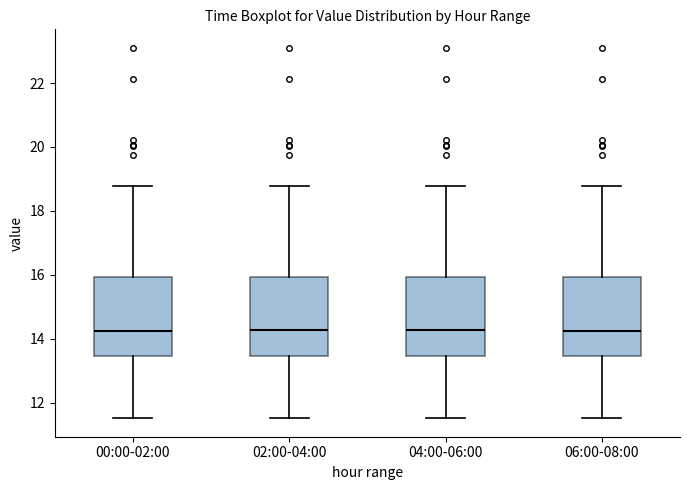

Reading left to right, read every box against the y-axis: the position of its median line, the range the box covers, and the ends of its whiskers. The values are not printed on the chart, so give them approximately, as read against the axis.

00:00-02:00: median 14.2, box 13.4 to 16.0, whiskers 11.6 to 18.8
02:00-04:00: median 14.2, box 13.4 to 16.0, whiskers 11.6 to 18.8
04:00-06:00: median 14.2, box 13.4 to 16.0, whiskers 11.6 to 18.8
06:00-08:00: median 14.2, box 13.4 to 16.0, whiskers 11.6 to 18.8